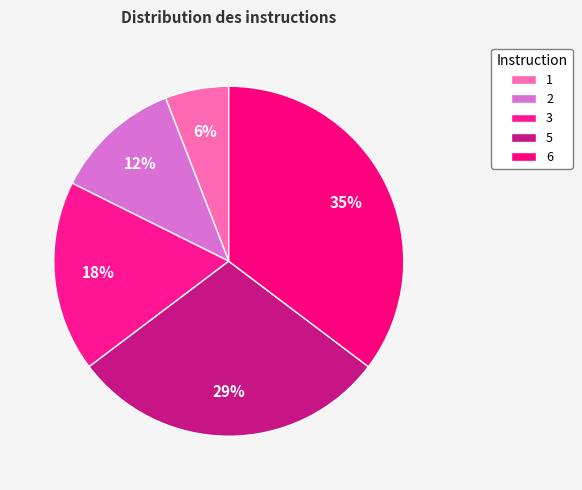

Count the number of slices in the pie.

5